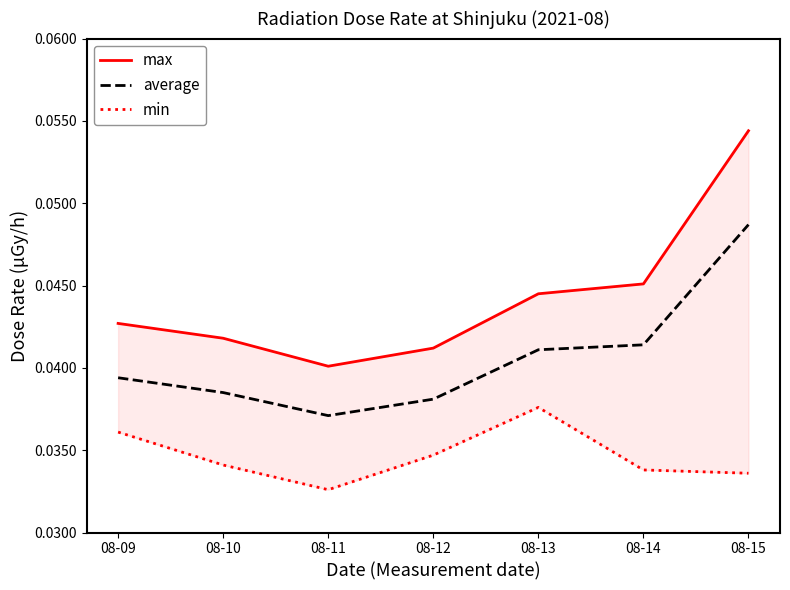

Read the max value at 08-15.

0.1